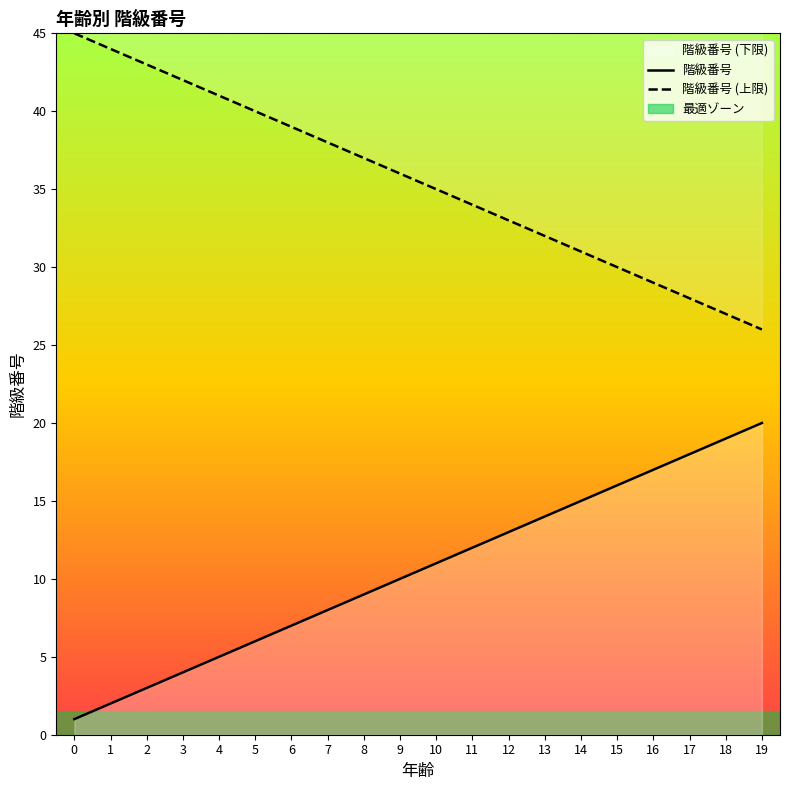

True or false: 階級番号 and 階級番号 (上限) intersect in this chart.

False